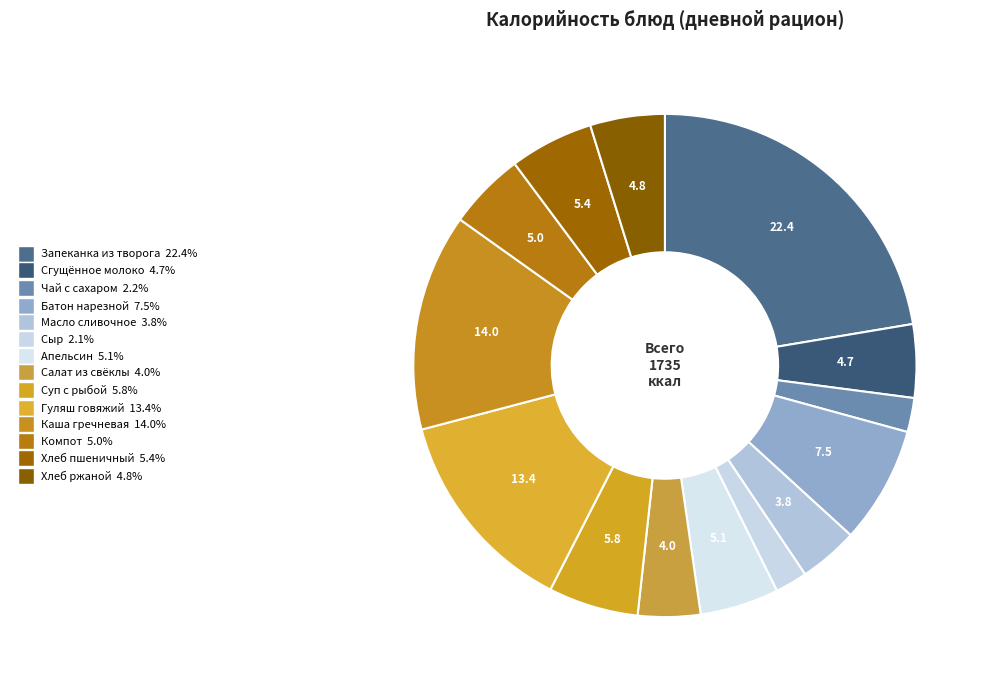

Count the number of slices in the pie.

14